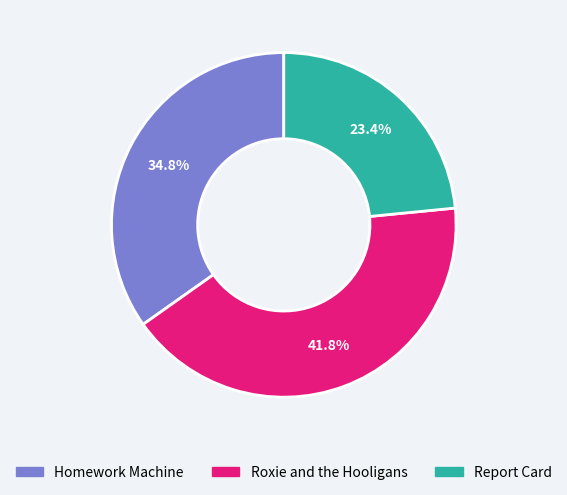

Between Roxie and the Hooligans and Homework Machine, which is larger?

Roxie and the Hooligans